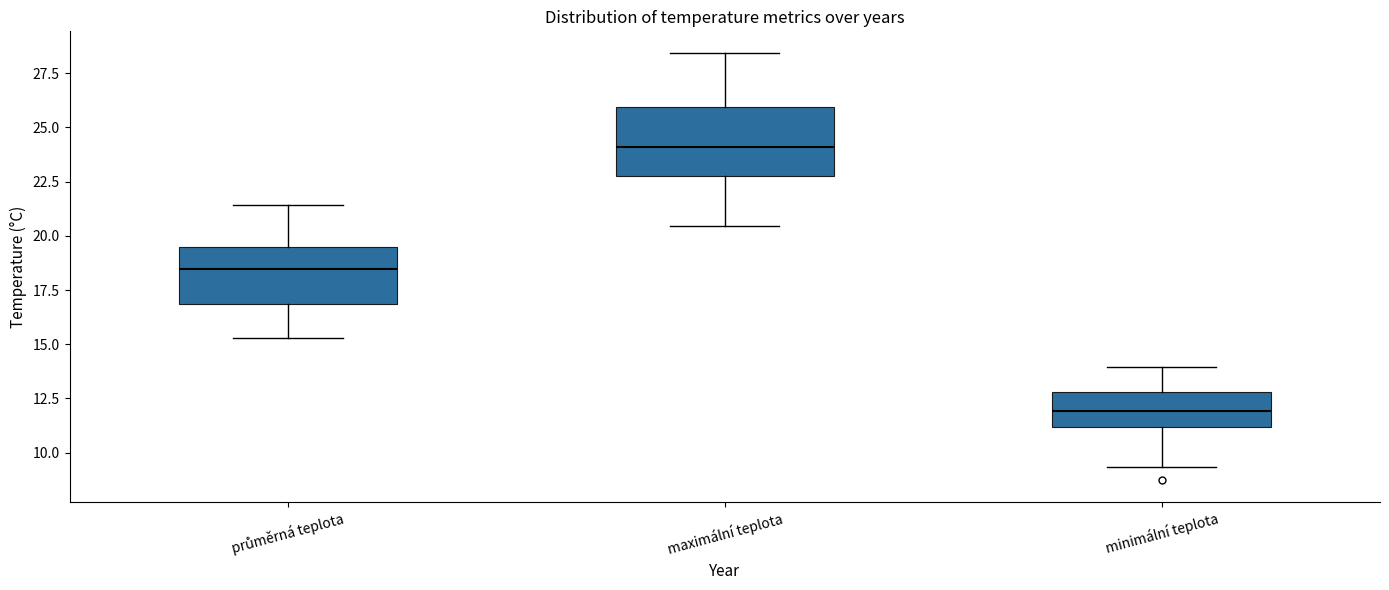

Which box has the lowest median line?

minimální teplota